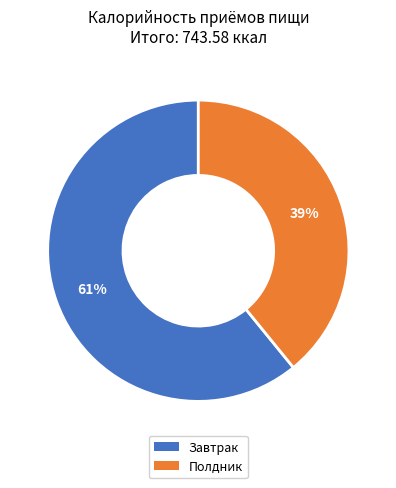

Is it true that Полдник is 24% of the pie?

False